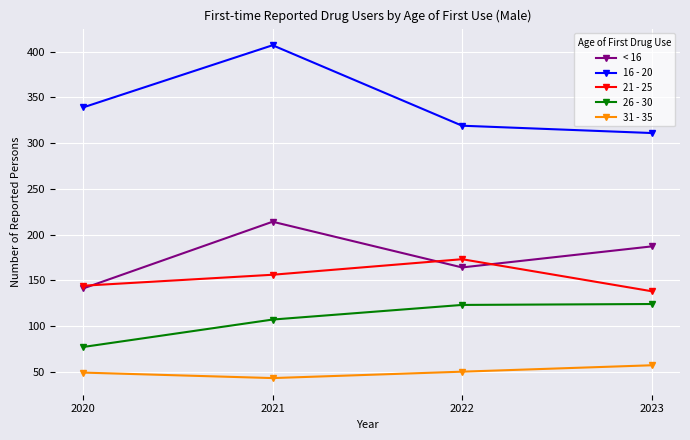

Which series has the widest spread of values?

16 - 20